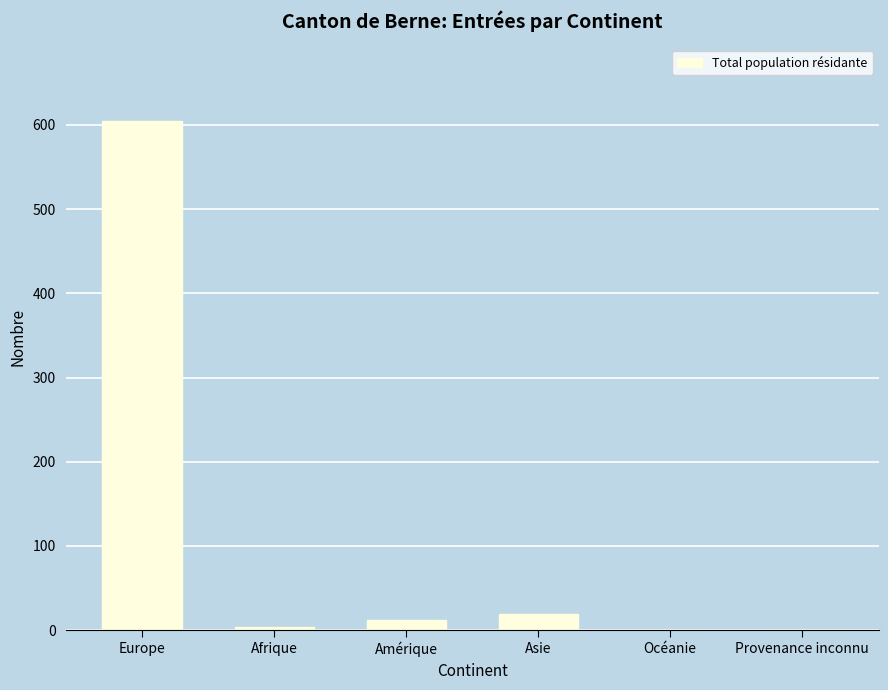

At which category does the chart reach its peak across all series?

Europe